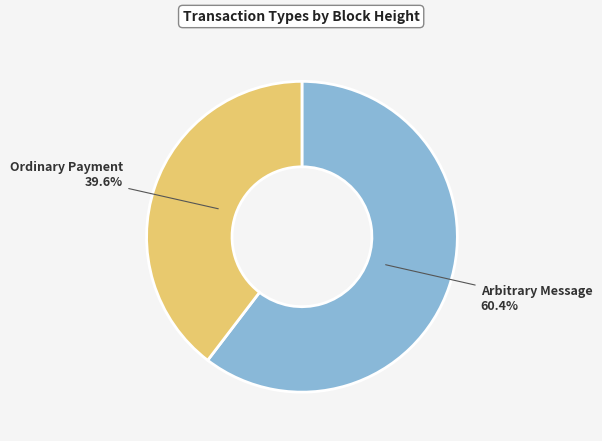

Count the number of slices in the pie.

2